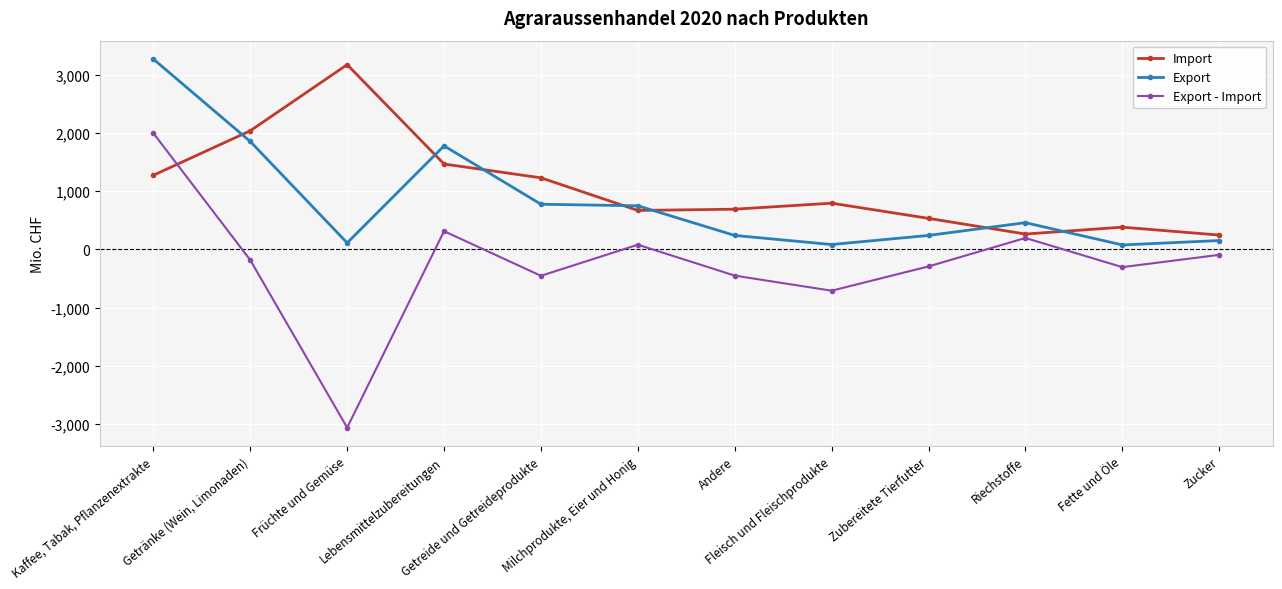

Which series has the largest total across all categories?

Import